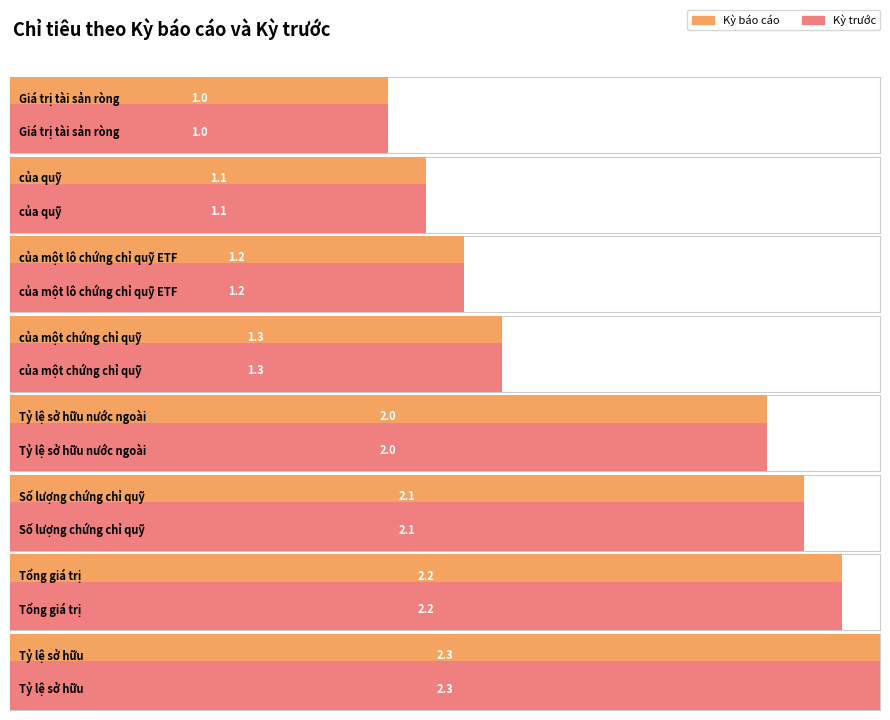

What is the value of the Kỳ trước bar at the 7th from the left?

2.2